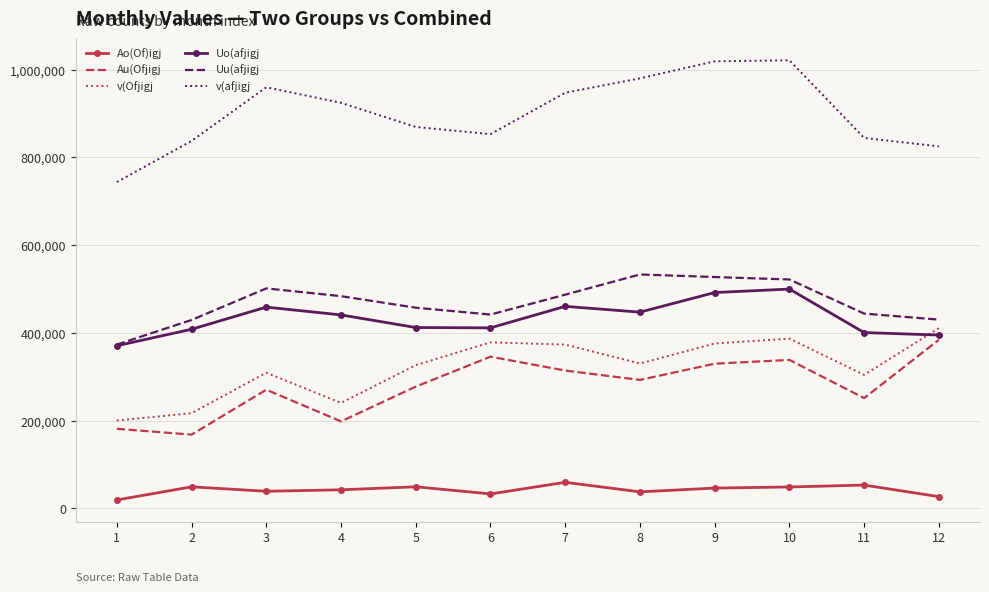

The value of Ao(Of)igj at 7 is 59186. True or false?

True